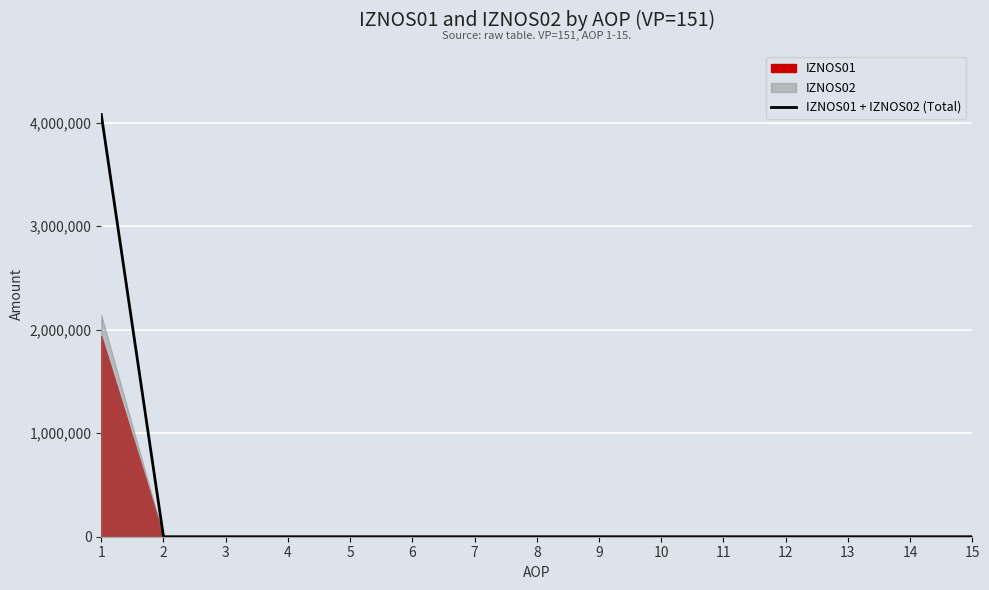

How many lines are shown in the chart?

1